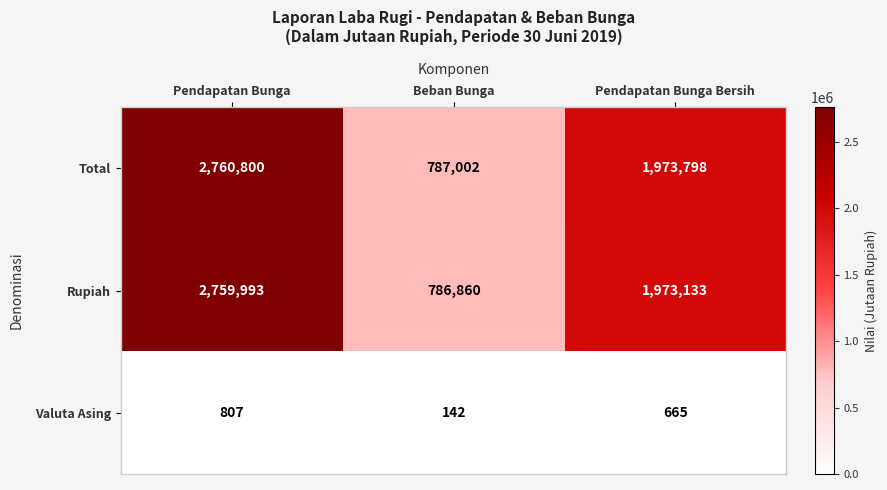

What is the highest value of the Rupiah series?

2759993